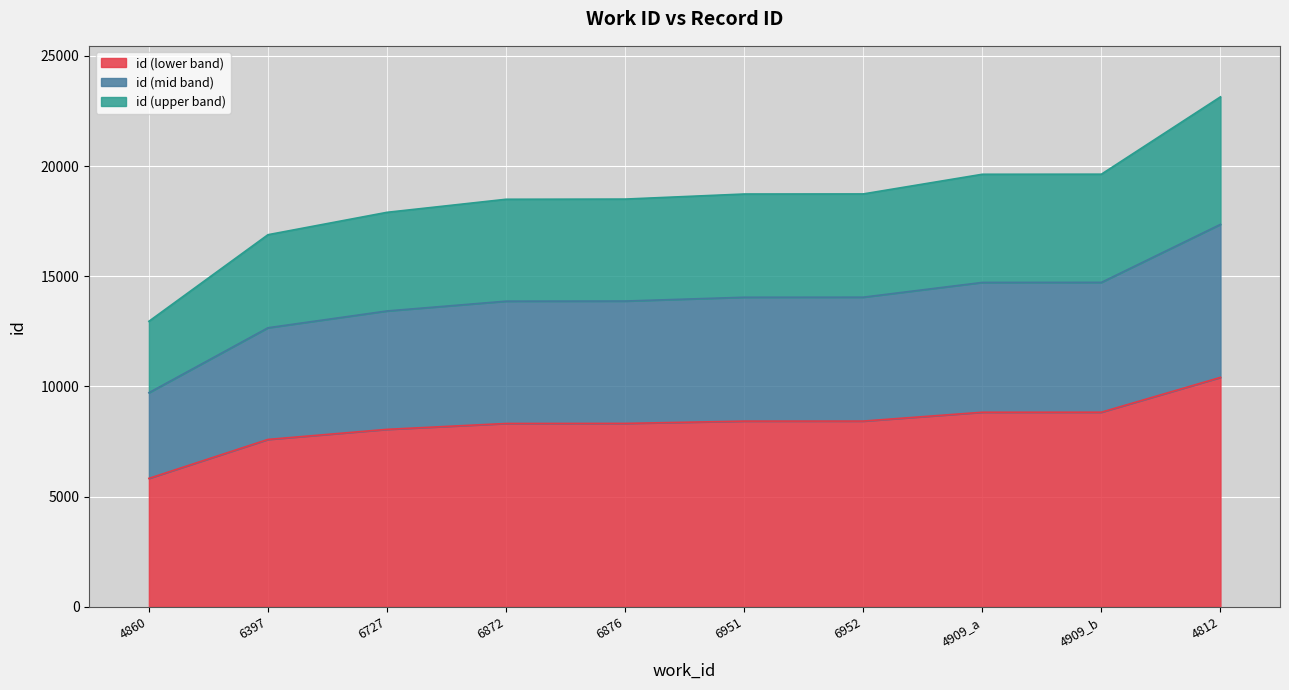

What is the smallest value displayed?

5830.7